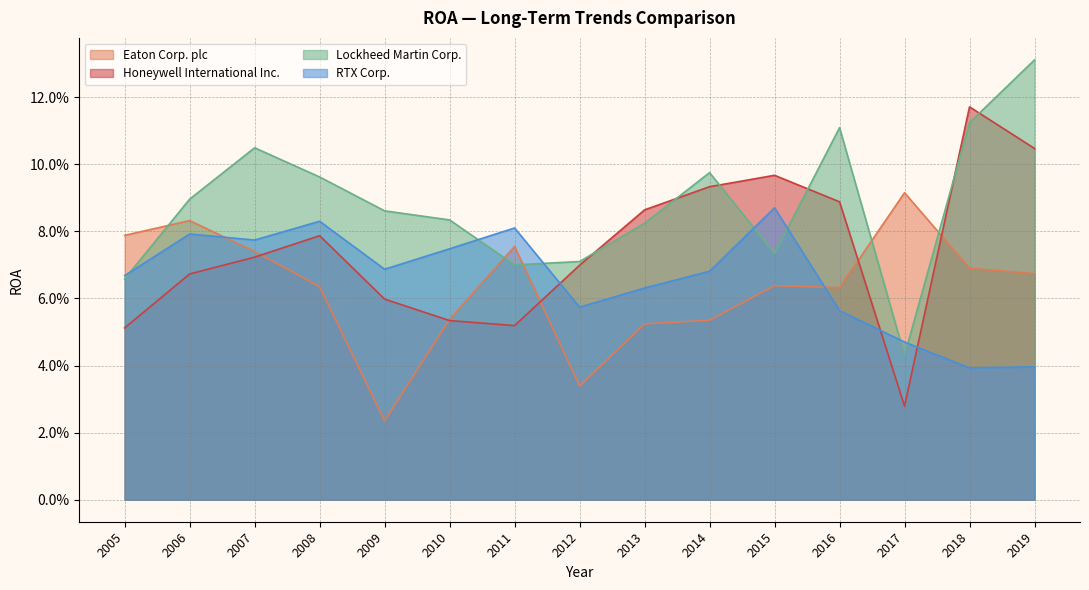

What is the value of the RTX Corp. point at the 6th from the left?

0.1